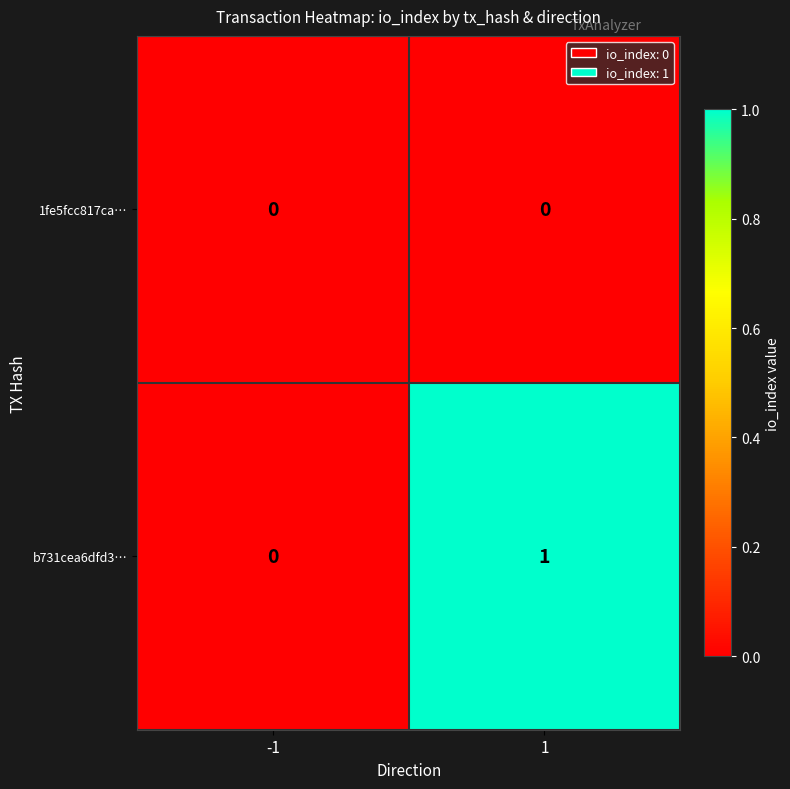

Reading left to right, transcribe all the data shown in this chart.

1fe5fcc817ca…: -1=0	1=0
b731cea6dfd3…: -1=0	1=1